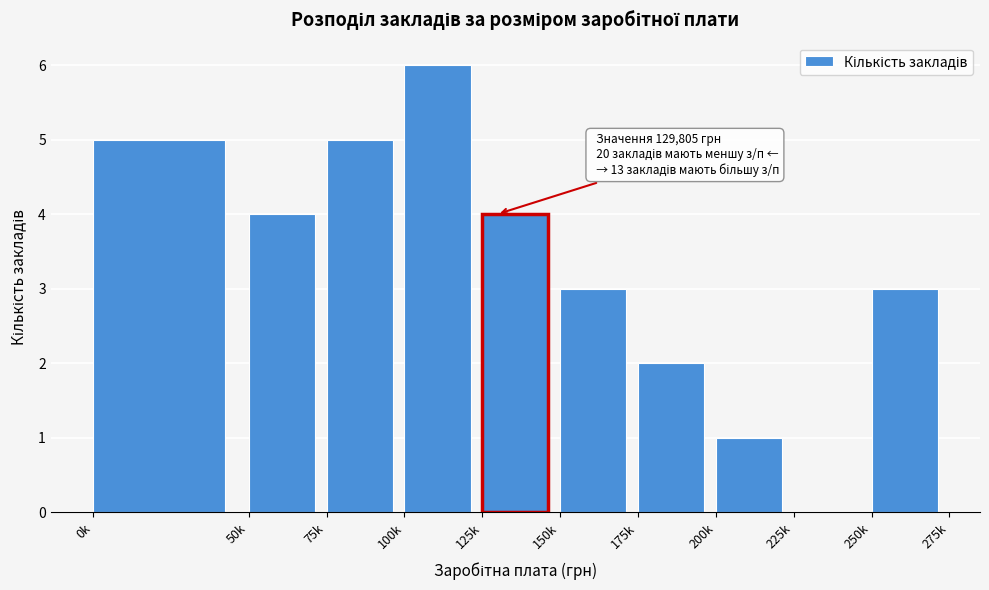

Reading right to left, list all the values displayed in this chart.

250k=3	225k=0	200k=1	175k=2	150k=3	125k=4	100k=6	75k=5	50k=4	0k=5